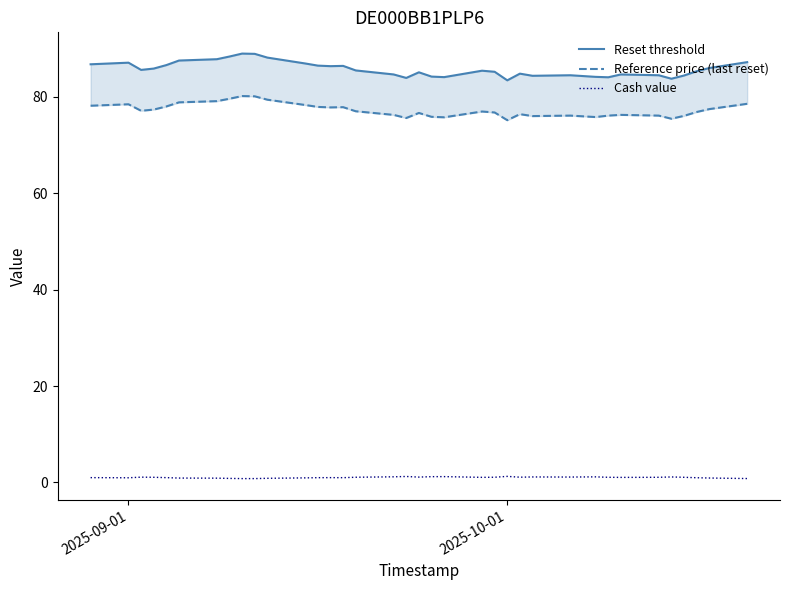

In Cash value, how many points are lower than both neighbors (excluding endpoints)?

7